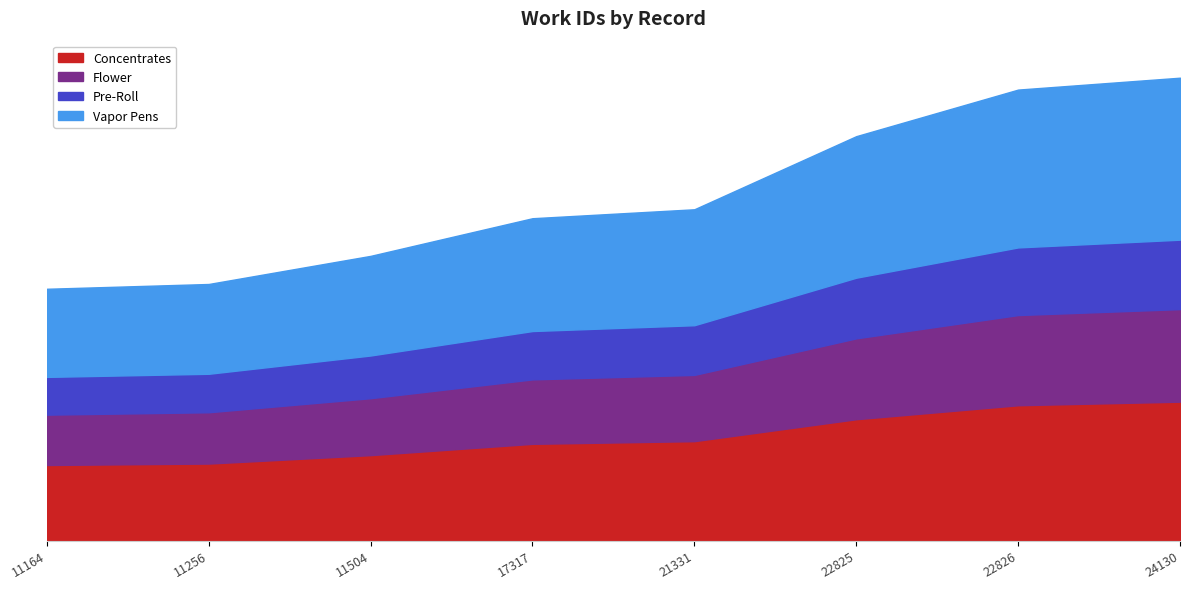

At which label is the value closest to 6114?

17317